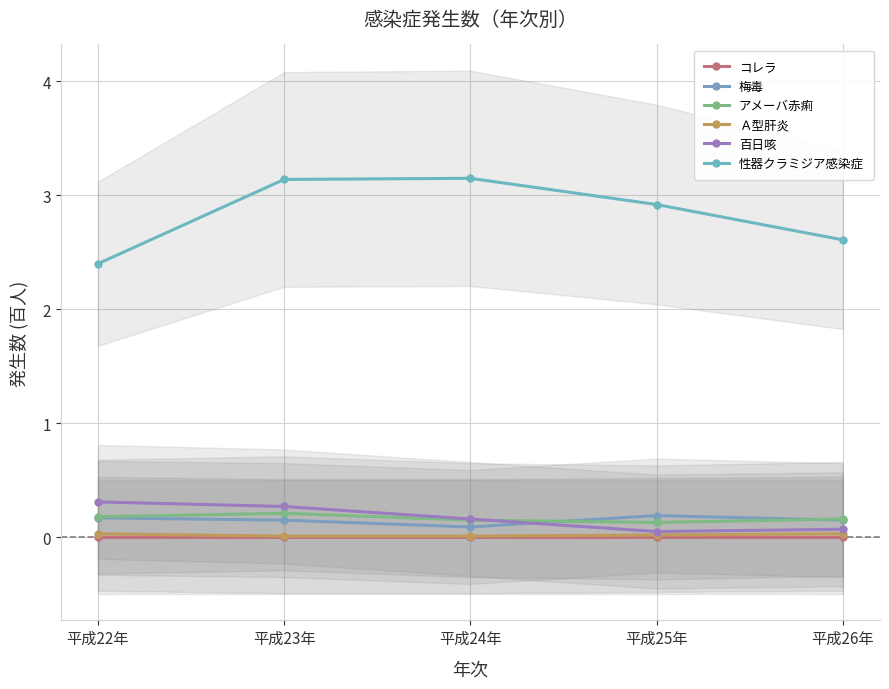

True or false: Ａ型肝炎 has a value of 0.0 at 平成24年.

True